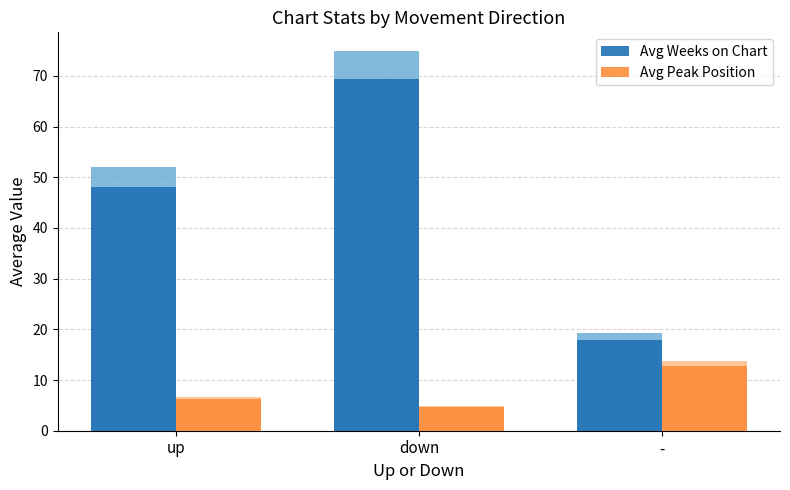

What position from the left is -?

3